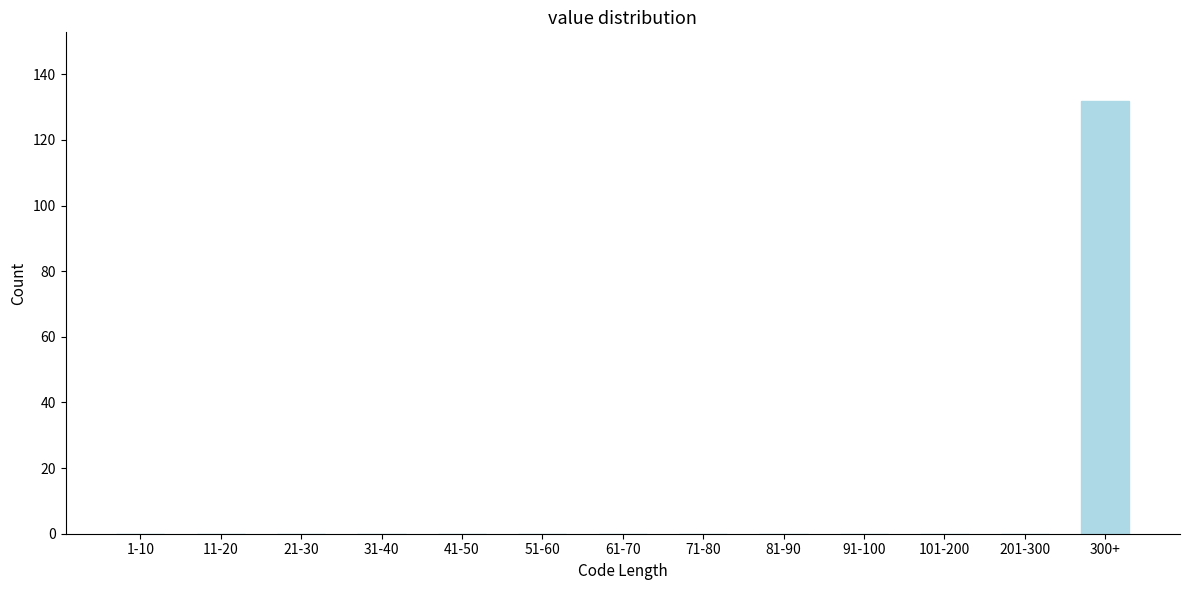

Reading right to left, what are all the values shown in this chart?

300+=132	201-300=0	101-200=0	91-100=0	81-90=0	71-80=0	61-70=0	51-60=0	41-50=0	31-40=0	21-30=0	11-20=0	1-10=0